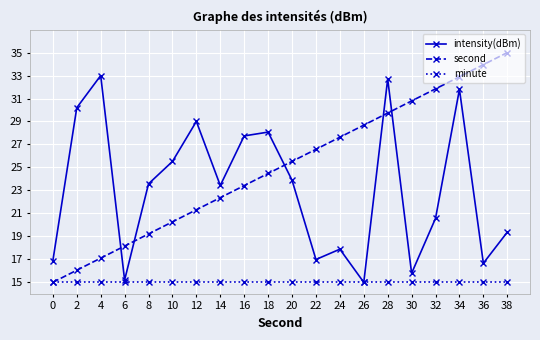

What is the sum of all intensity(dBm) values?

463.3